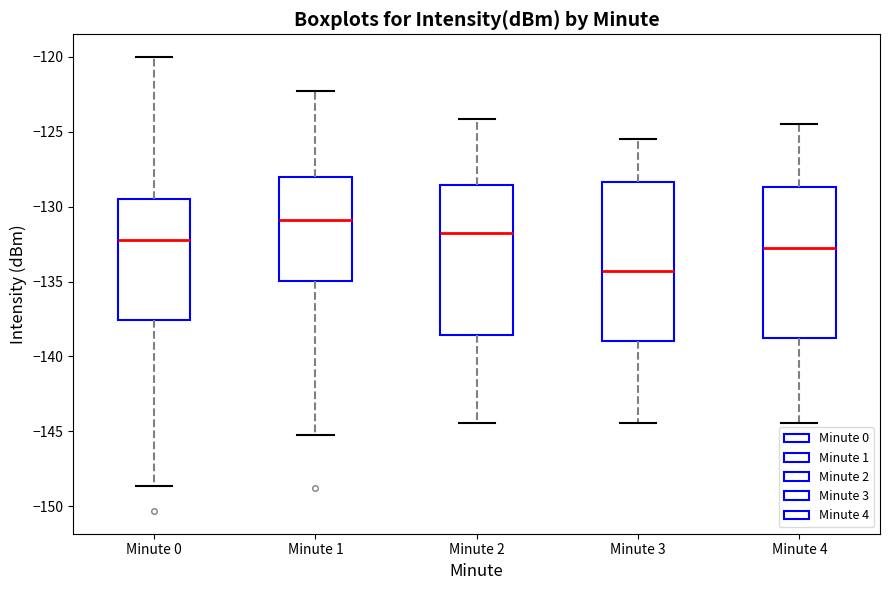

Reading left to right, read every box against the y-axis: the position of its median line, the range the box covers, and the ends of its whiskers. The values are not printed on the chart, so give them approximately, as read against the axis.

Minute 0: median -132.0, box -137.5 to -129.5, whiskers -148.5 to -120.0
Minute 1: median -131.0, box -135.0 to -128.0, whiskers -145.0 to -122.5
Minute 2: median -132.0, box -138.5 to -128.5, whiskers -144.5 to -124.0
Minute 3: median -134.5, box -139.0 to -128.5, whiskers -144.5 to -125.5
Minute 4: median -133.0, box -139.0 to -128.5, whiskers -144.5 to -124.5